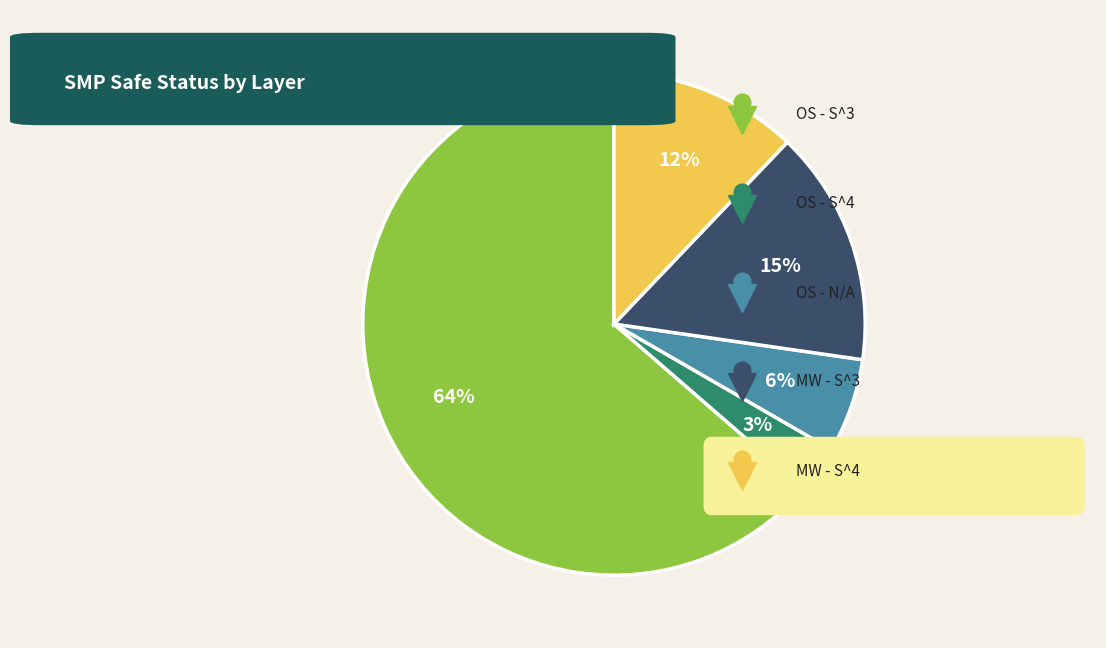

To the nearest percent, what is the difference between the largest and smallest slice percentages?

61%